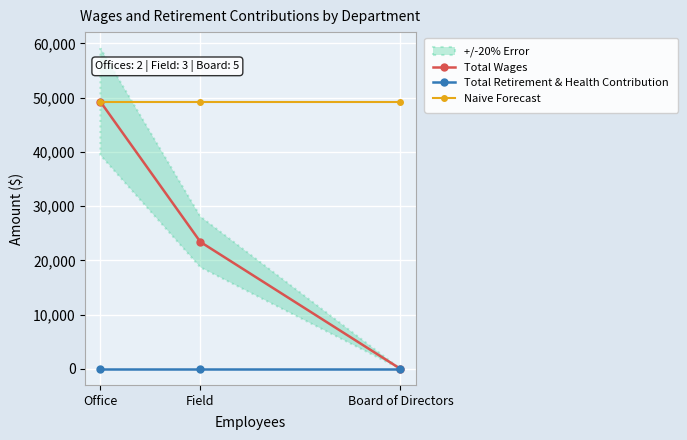

At which category is the sum across all series the highest?

Office